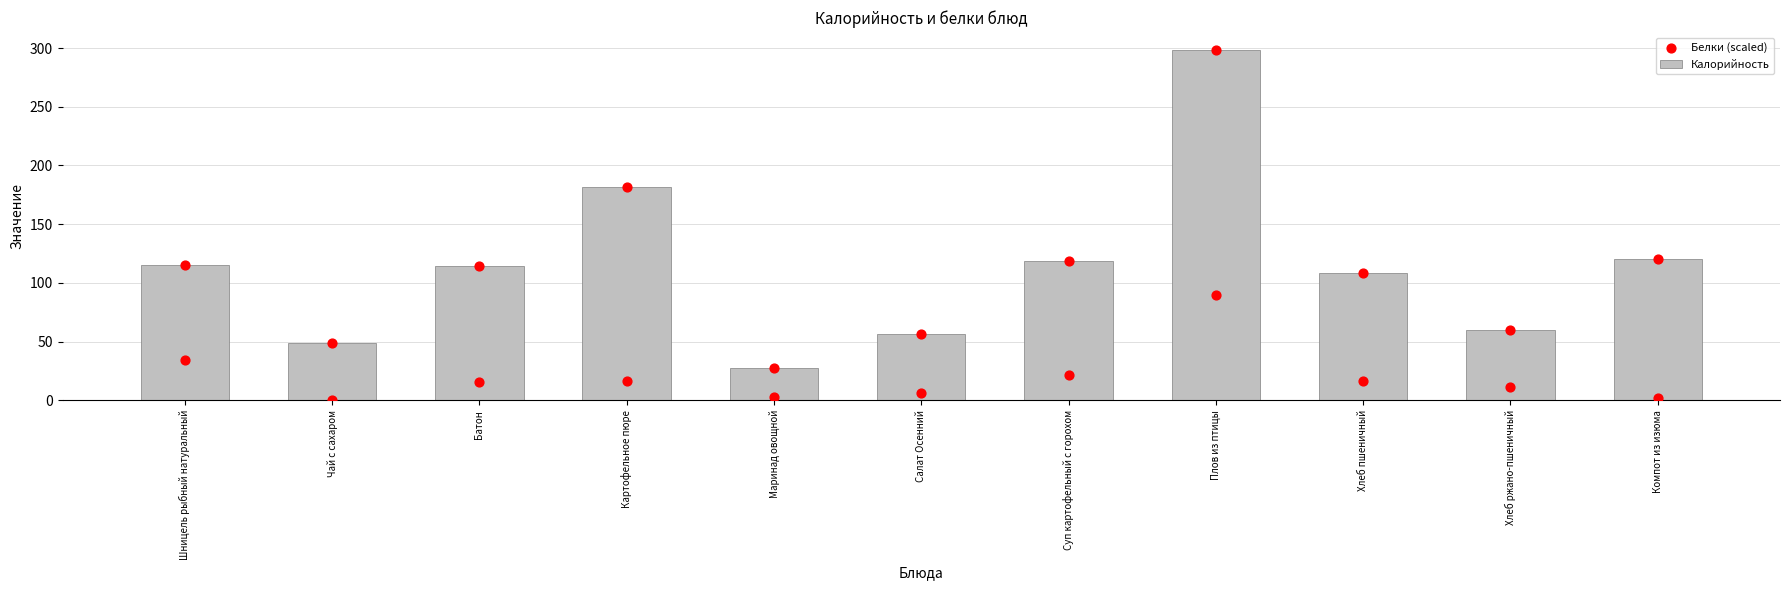

What is the total value across all series at Чай с сахаром?

48.8